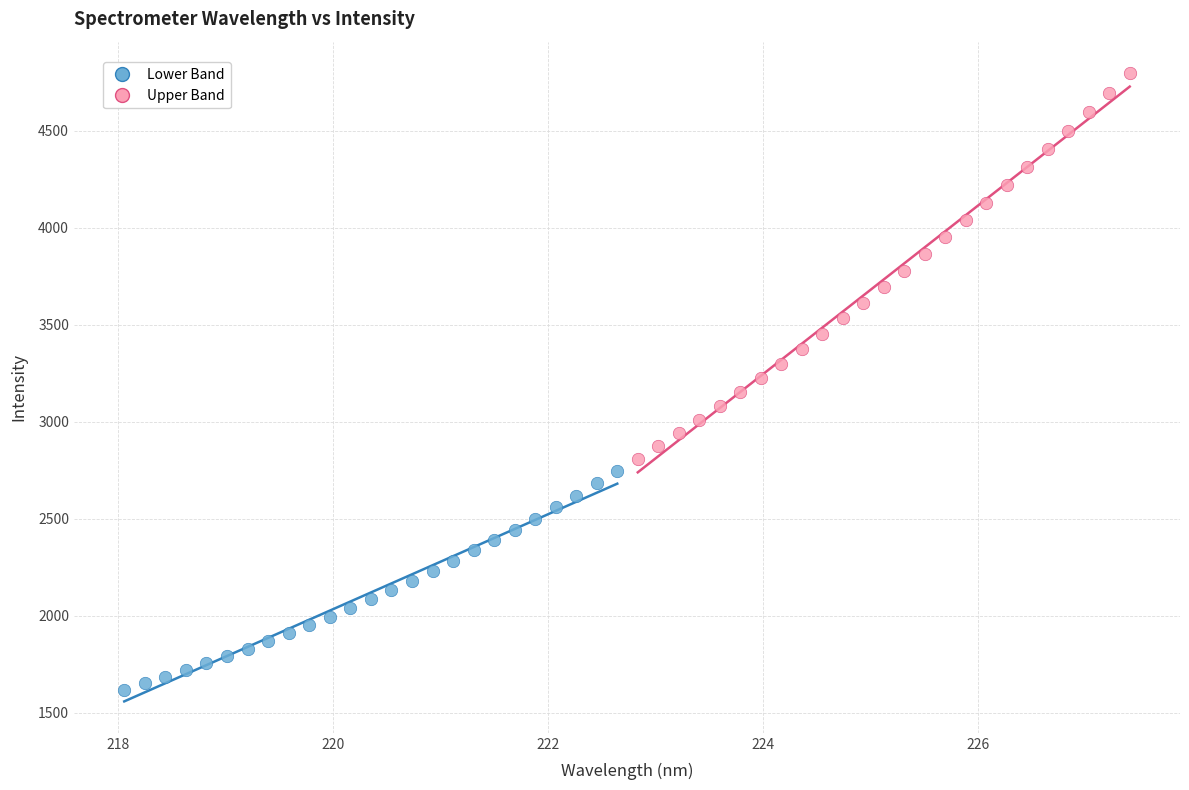

Which series contains the highest Y value?

Upper Band